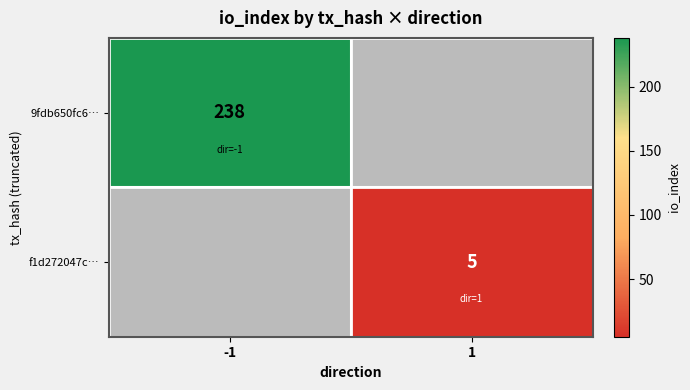

Is it true that f1d272047c… equals 9 at 1?

False